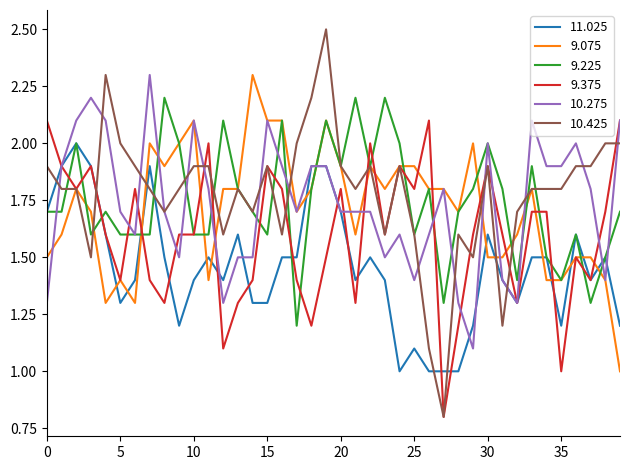

Which series has the largest range (max minus min)?

10.425